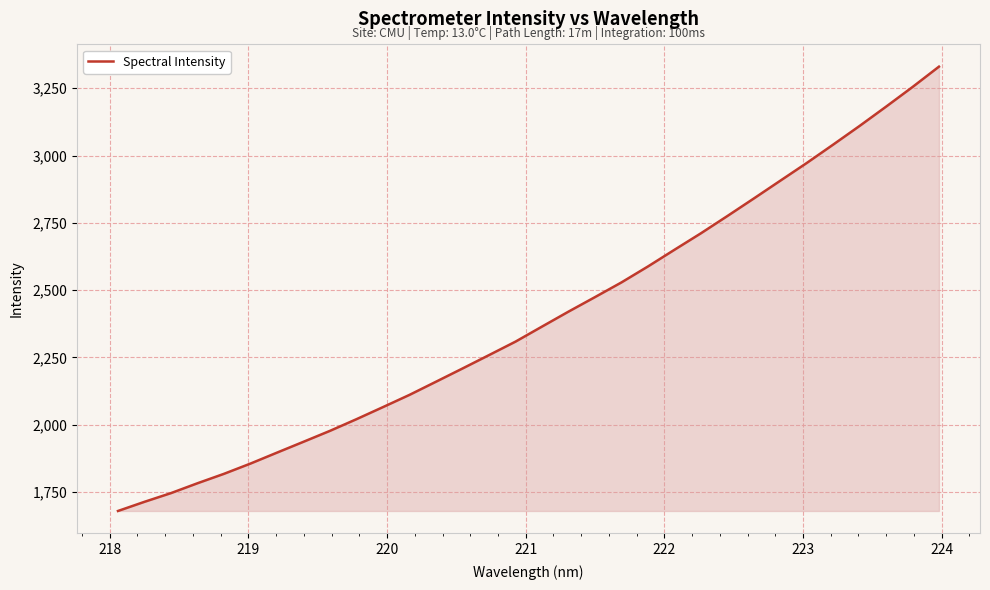

What is the maximum value shown in the chart?

3330.3